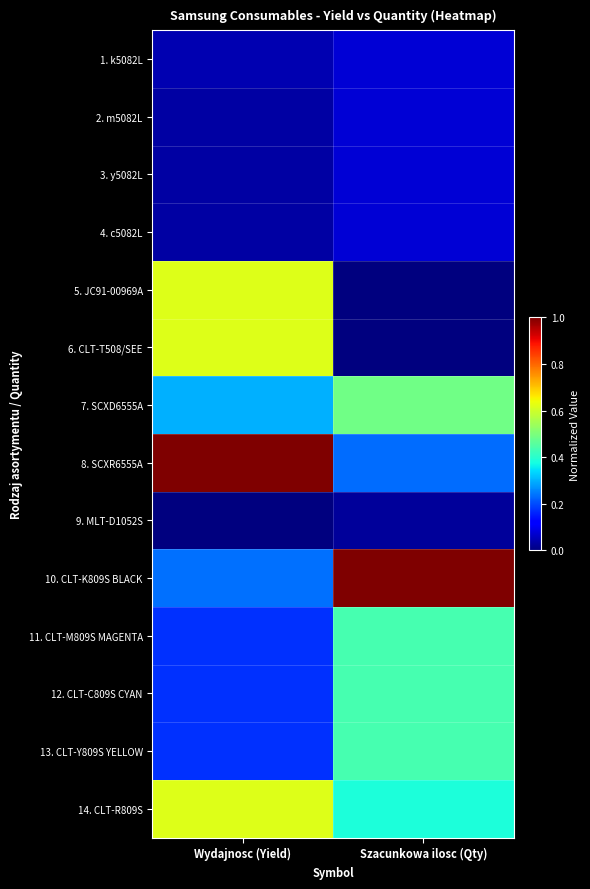

At which category is the sum across all series the highest?

Wydajnosc (Yield)